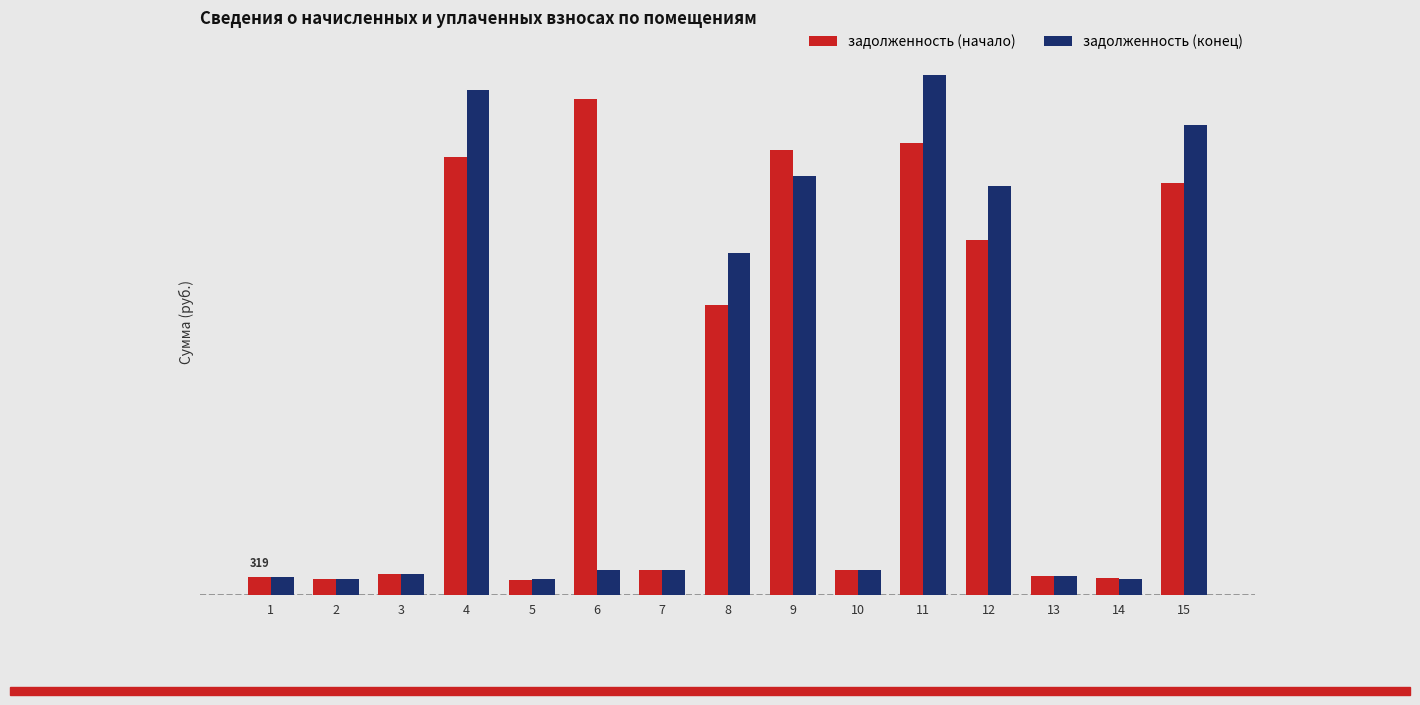

What is the difference between the second highest and second lowest values in the задолженность (конец) series?

8713.8